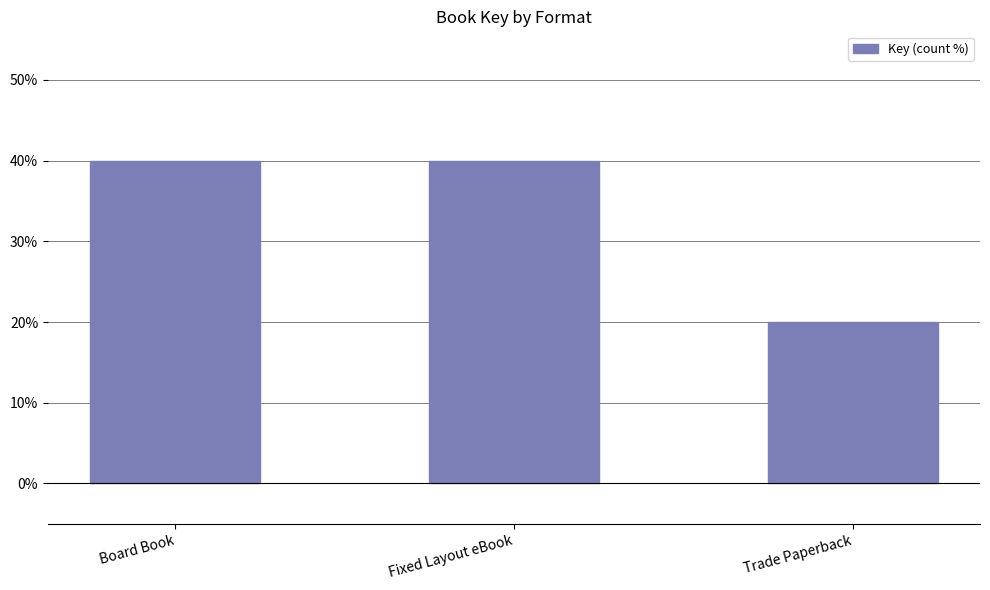

What is the difference between the values at Board Book and Trade Paperback?

20